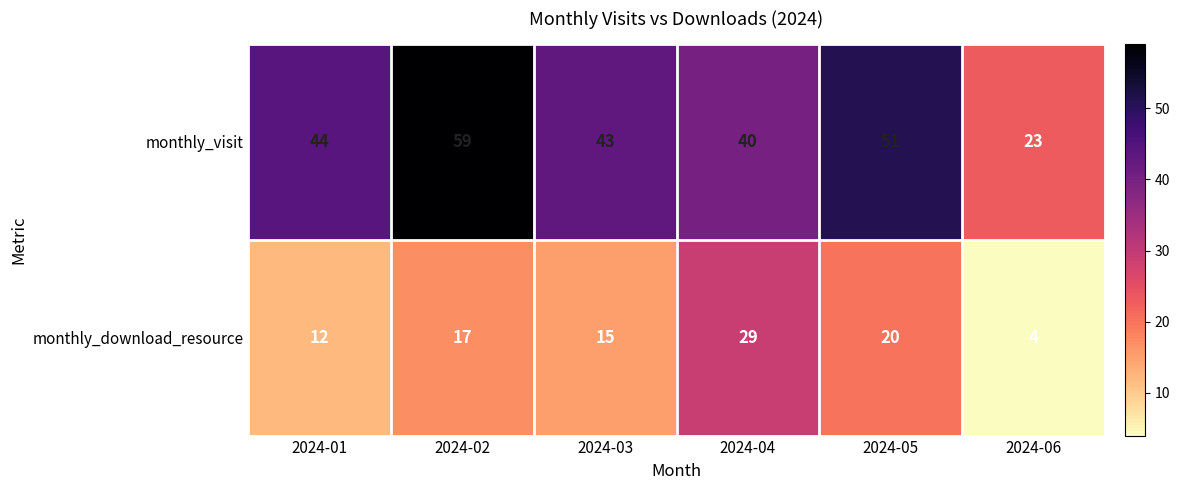

Rank the series by their maximum value, from lowest to highest.

monthly_download_resource, monthly_visit